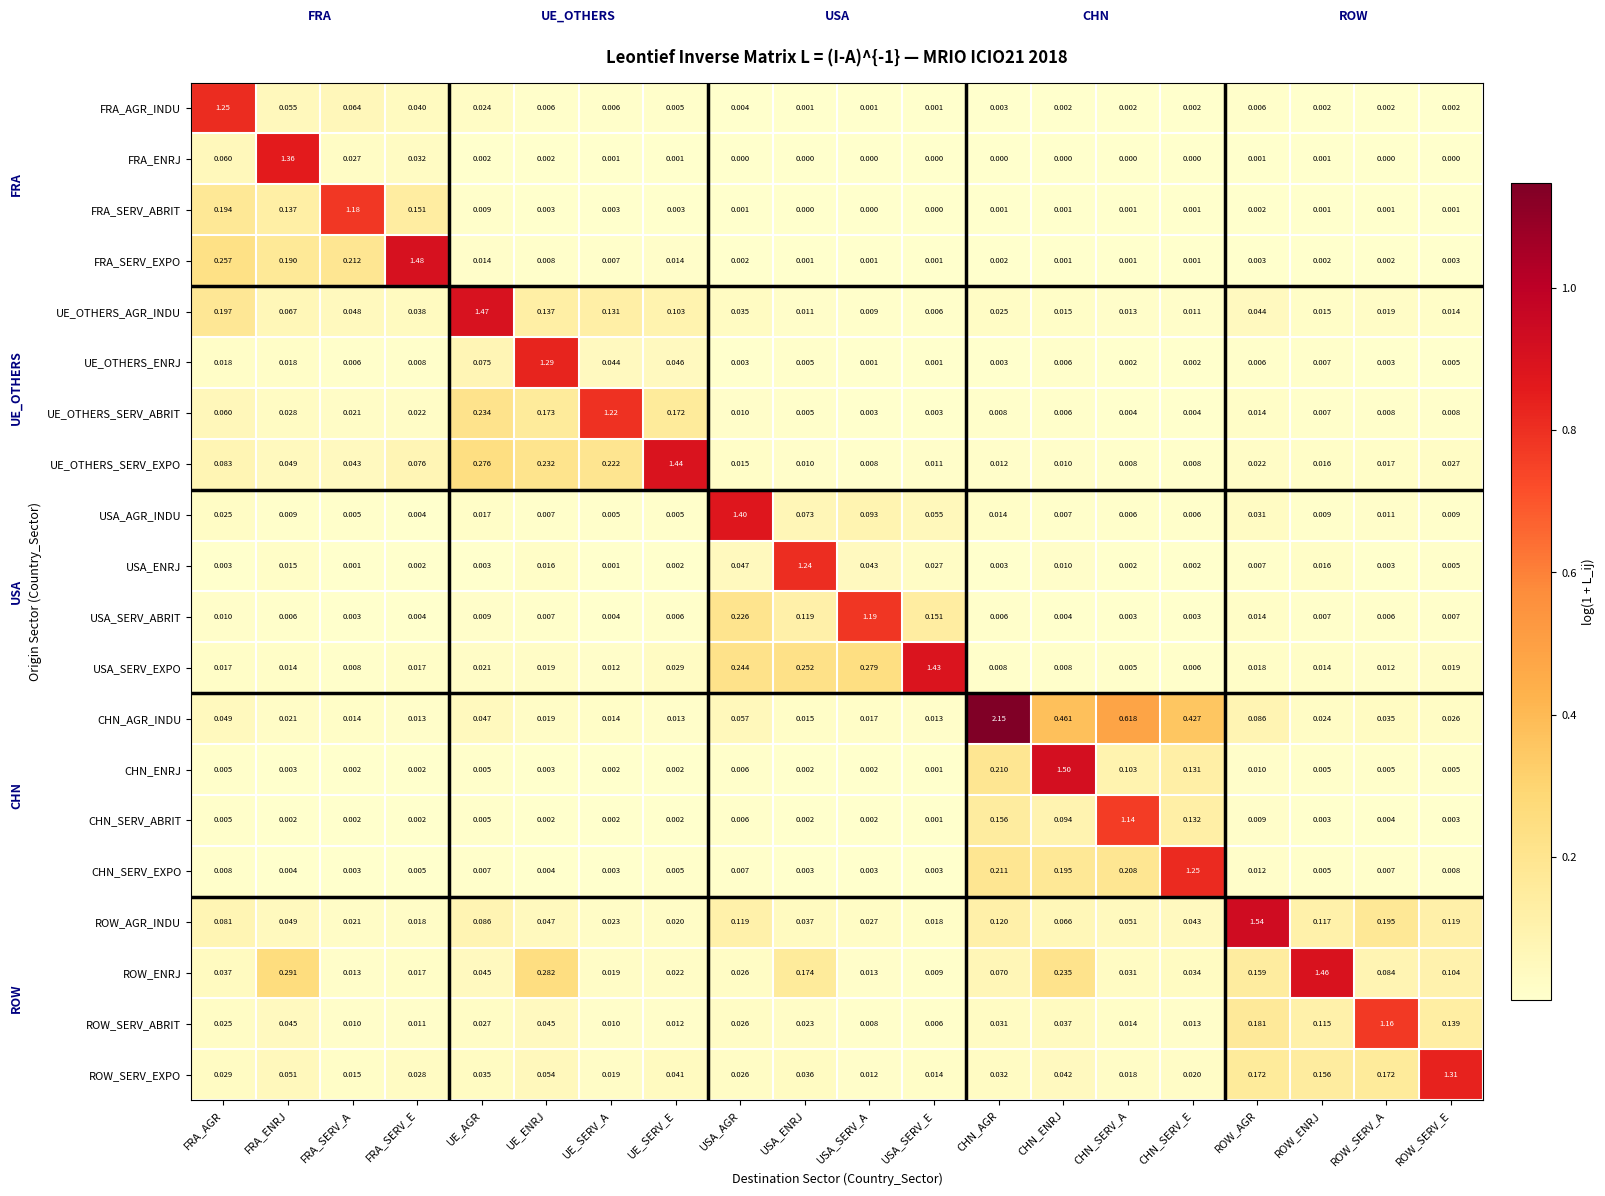

Between USA_ENRJ and USA_SERV_E, which series saw the biggest shift?

USA_ENRJ